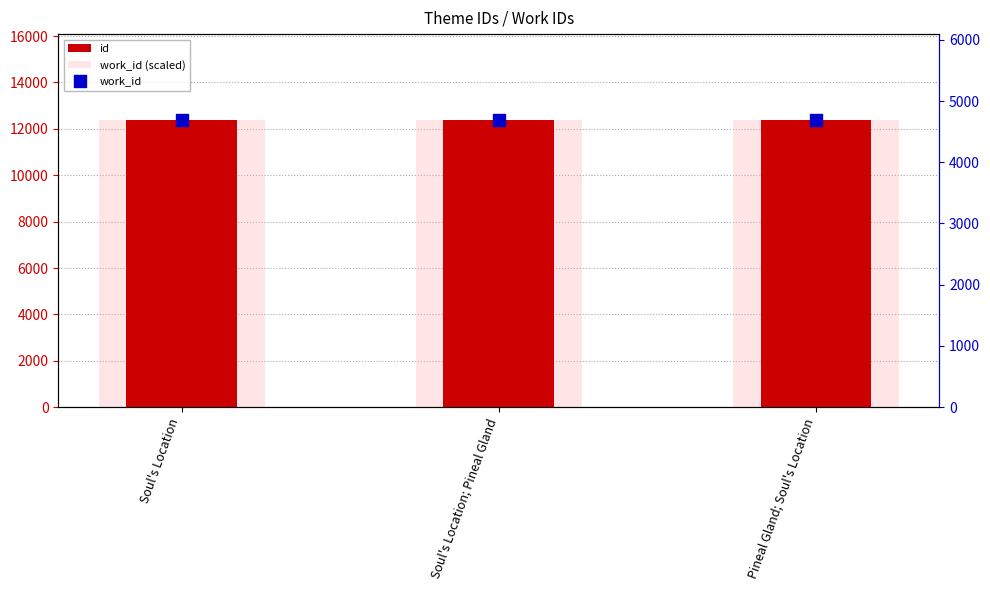

Which series has the largest total across all categories?

work_id (scaled)